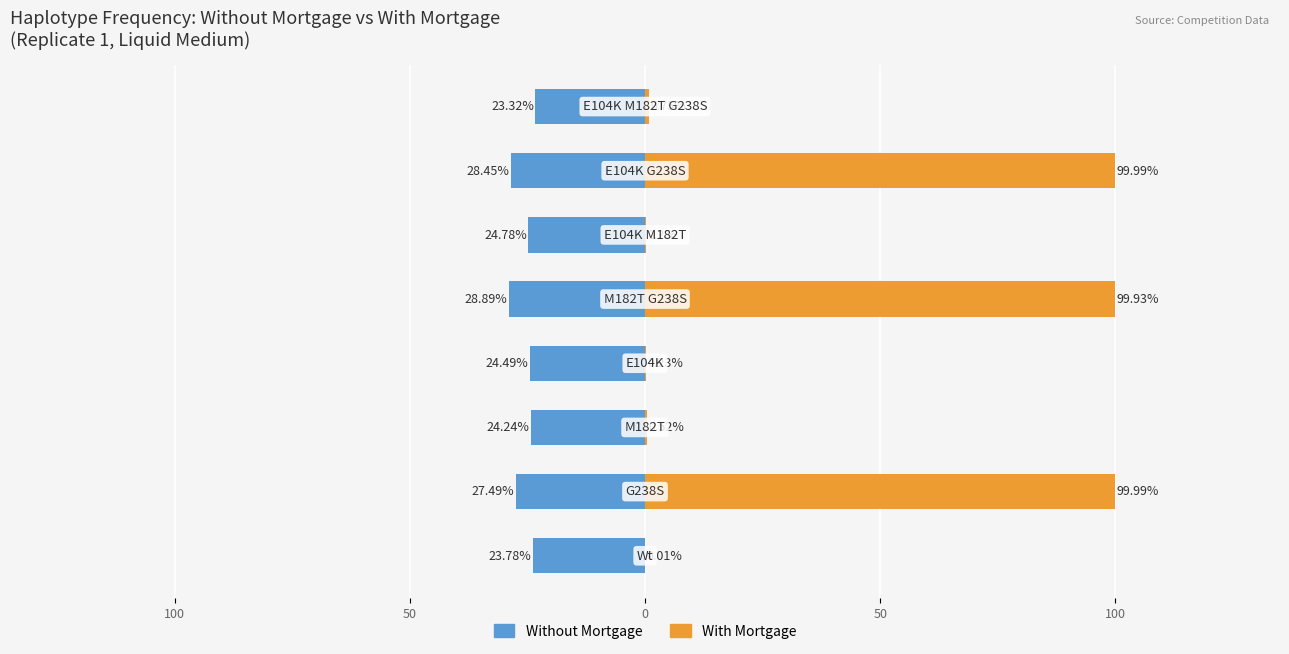

Which series has the largest range (max minus min)?

With Mortgage